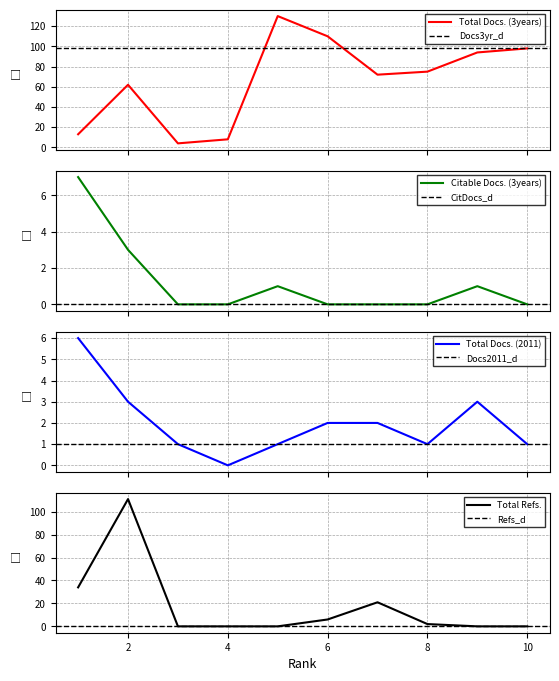

How many interior local peaks does the Total Refs. series have?

2